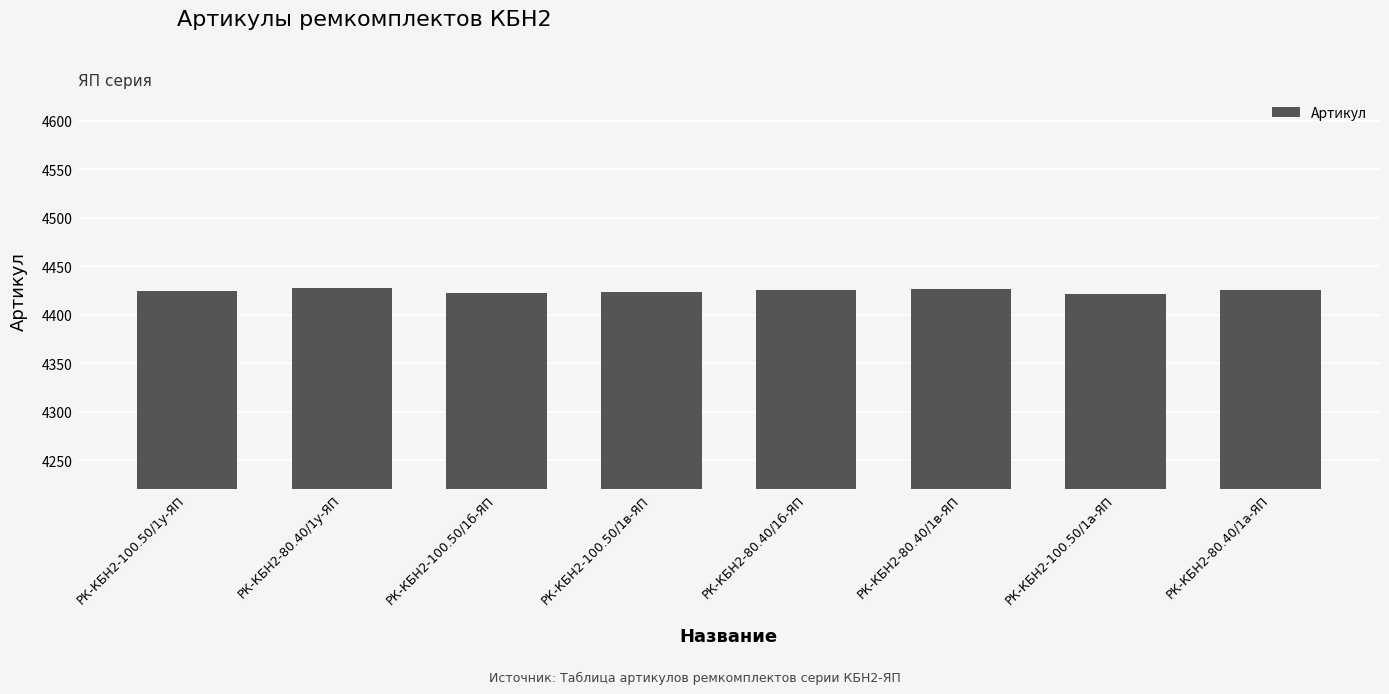

What is the minimum value shown in the chart?

4421